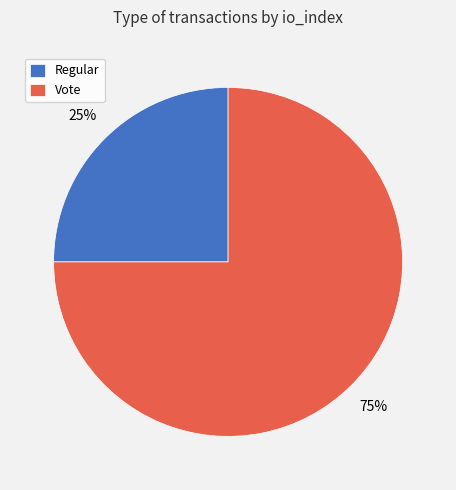

How many segments does this pie chart have?

2